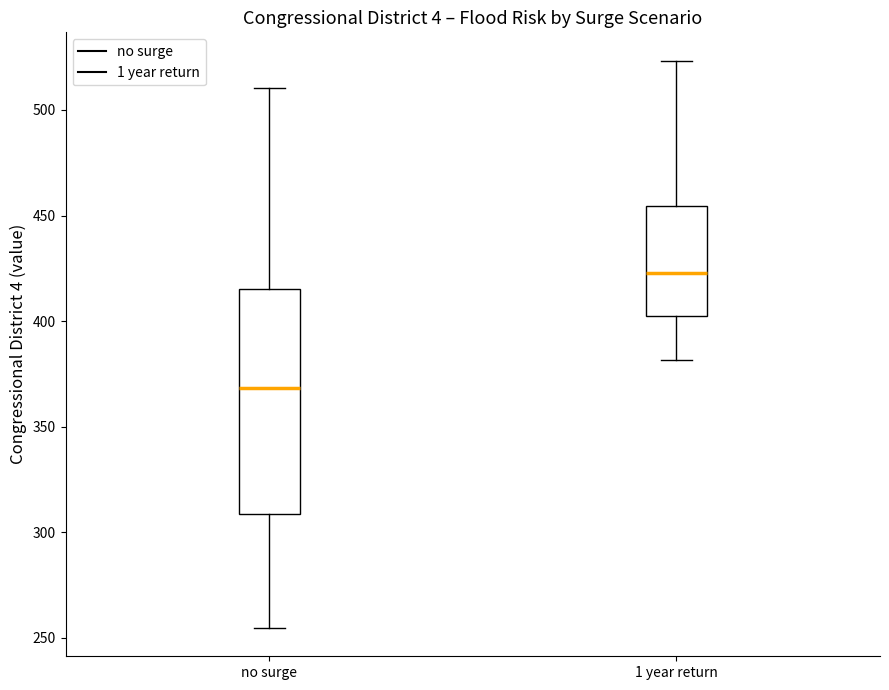

Reading left to right, transcribe this box plot: for each box, give where its median line is, the range the box spans, and where its two whiskers end, as read against the y-axis. The values are not printed on the chart, so give them approximately, as read against the axis.

no surge: median 370, box 310 to 415, whiskers 255 to 510
1 year return: median 425, box 400 to 455, whiskers 380 to 525